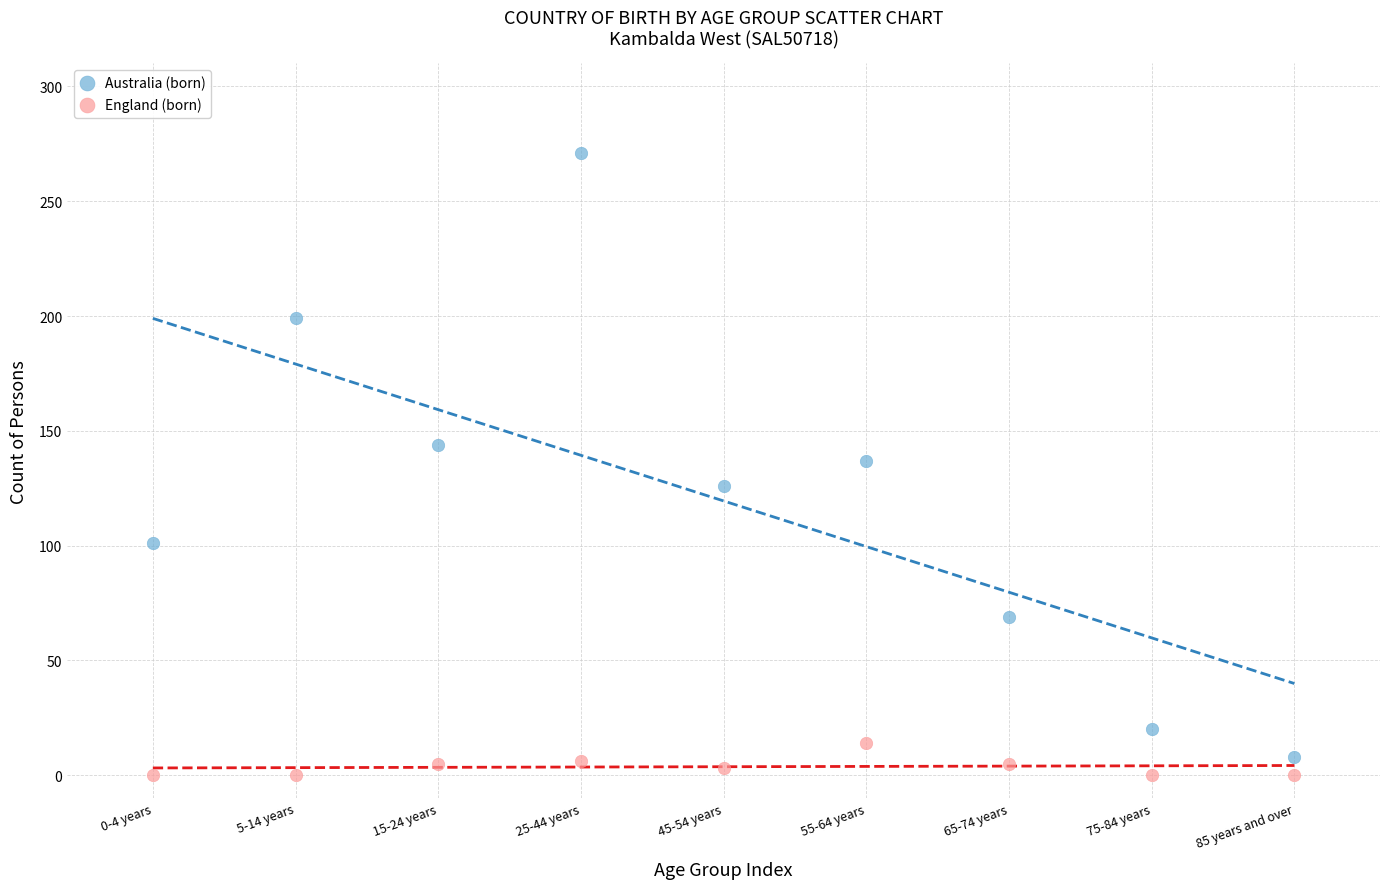

Which series has the widest spread of Y values?

Australia (born)